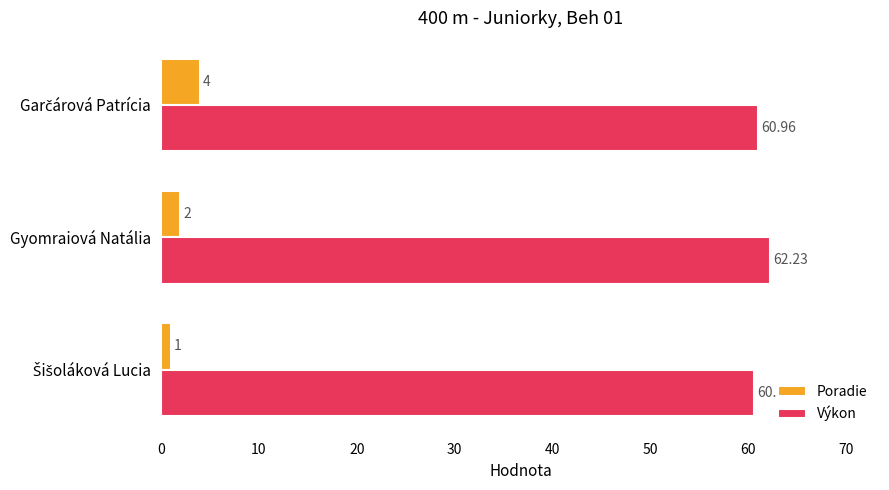

At which label does Výkon reach its peak?

Gyomraiová Natália